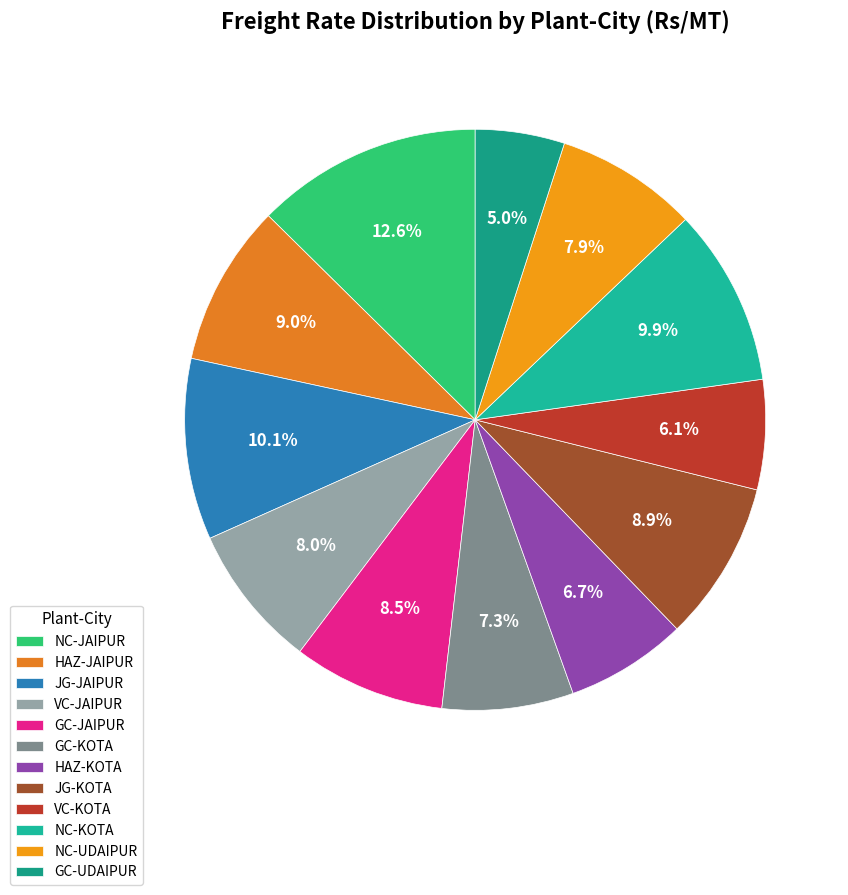

To the nearest percent, what percentage of the pie is NC-JAIPUR?

13%